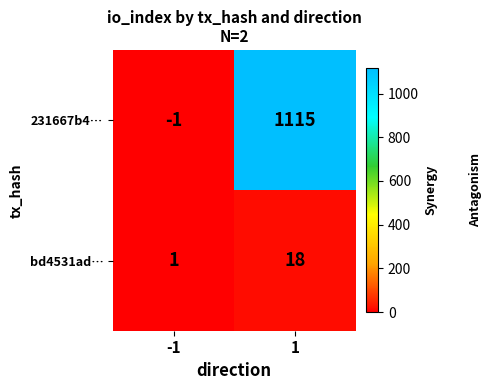

At how many categories does at least one series exceed 189?

1